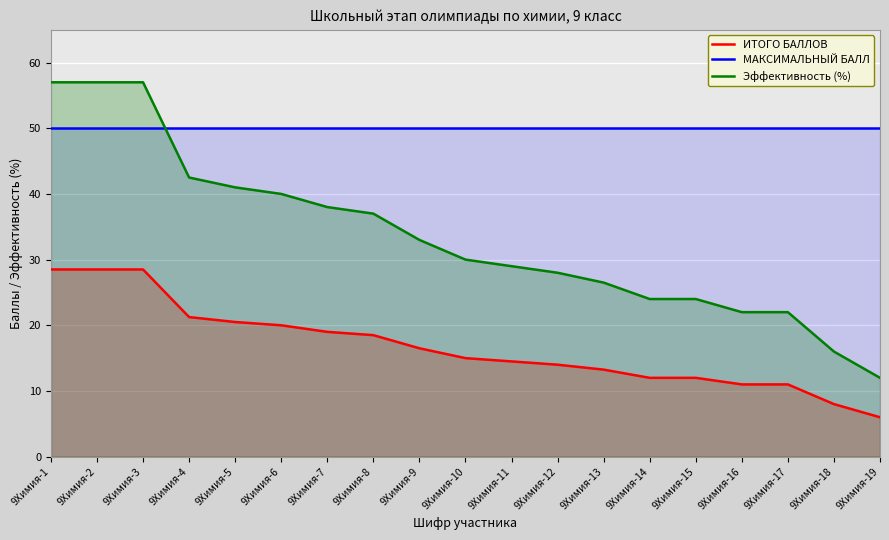

Between 9Химия-4 and 9Химия-19, which is larger?

9Химия-4